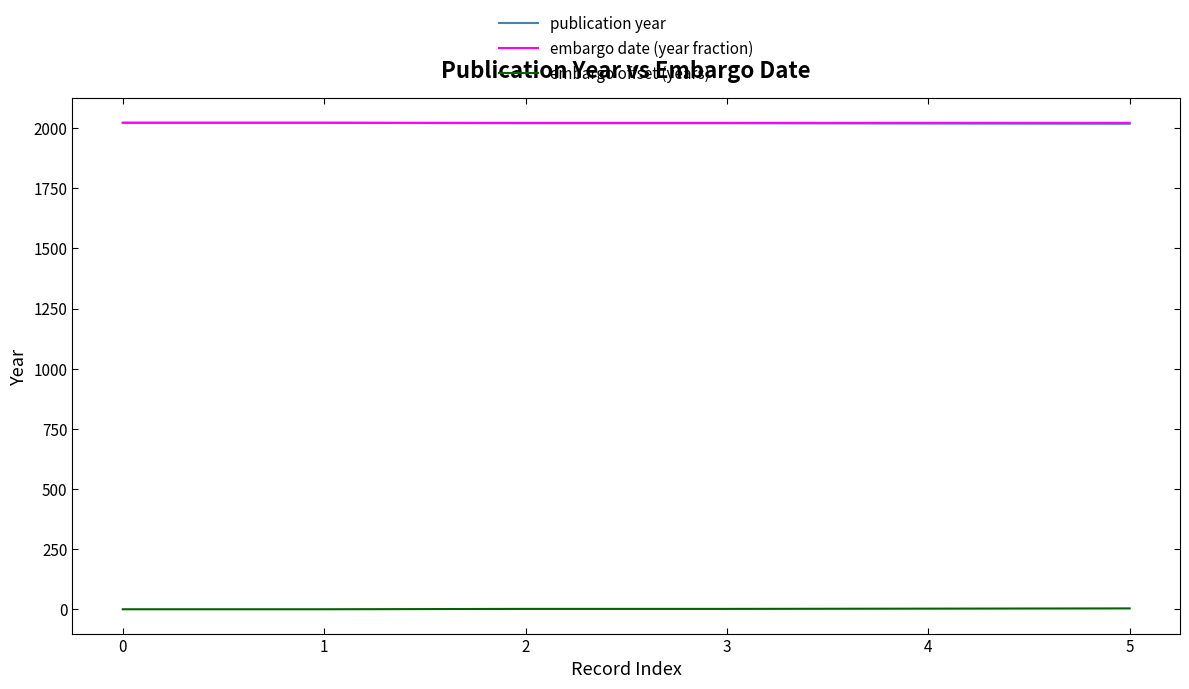

True or false: embargo date (year fraction) and embargo offset (years) cross at least once.

False